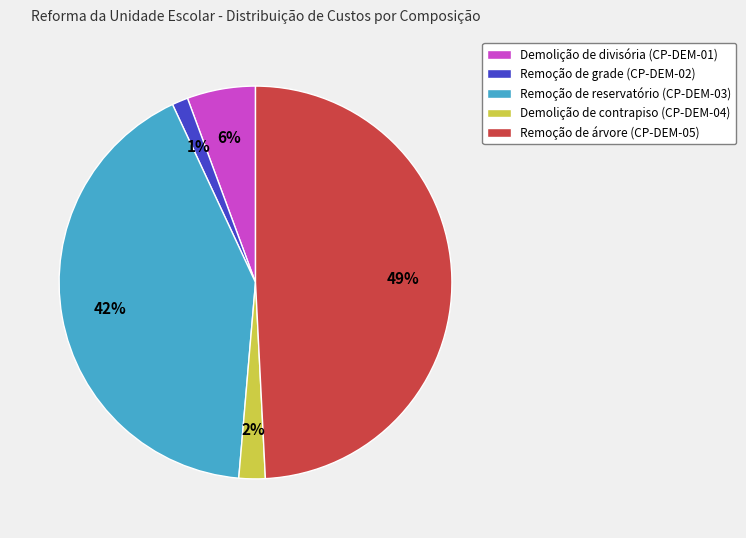

Do Remoção de reservatório (CP-DEM-03) and Demolição de contrapiso (CP-DEM-04) together represent more than half of the pie?

No